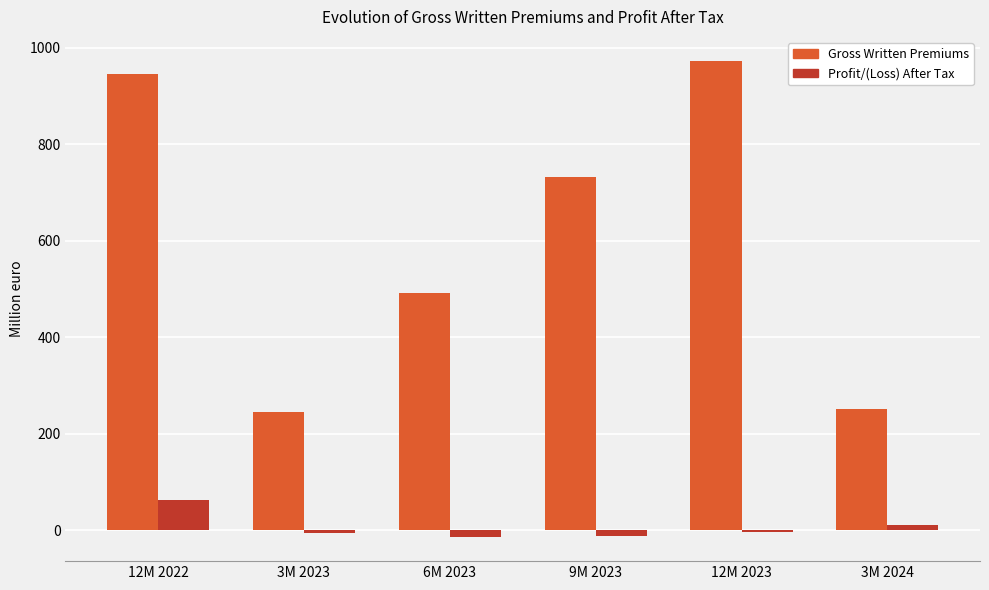

What is the sum of all Gross Written Premiums values?

3639.5